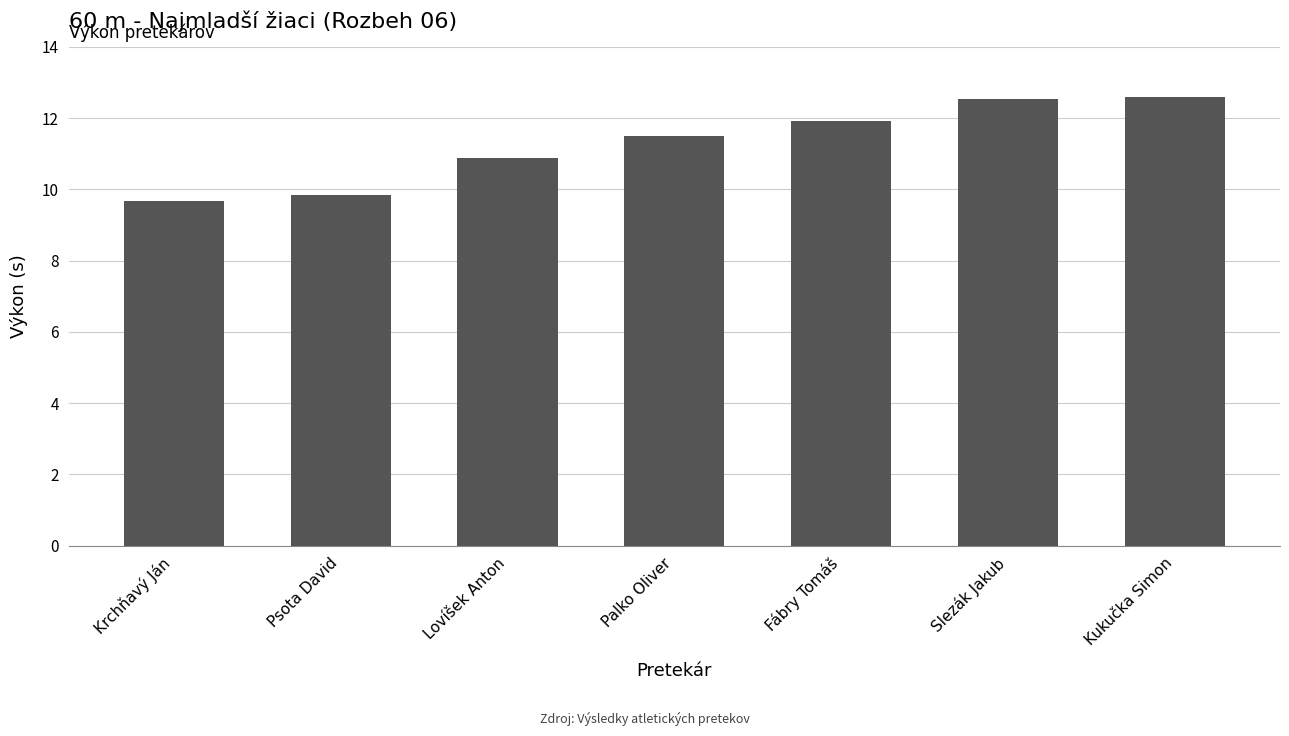

Which category has the lowest value across all series?

Krchňavý Ján